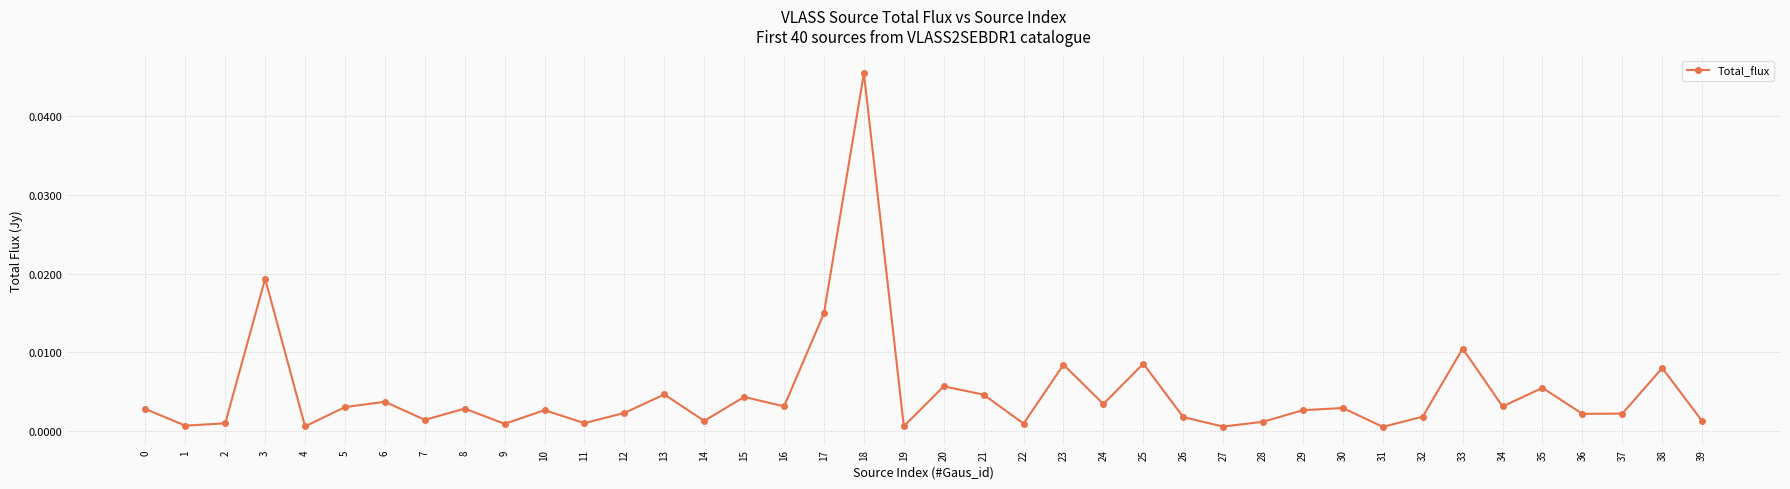

How many points are higher than both their immediate neighbors (excluding endpoints)?

14